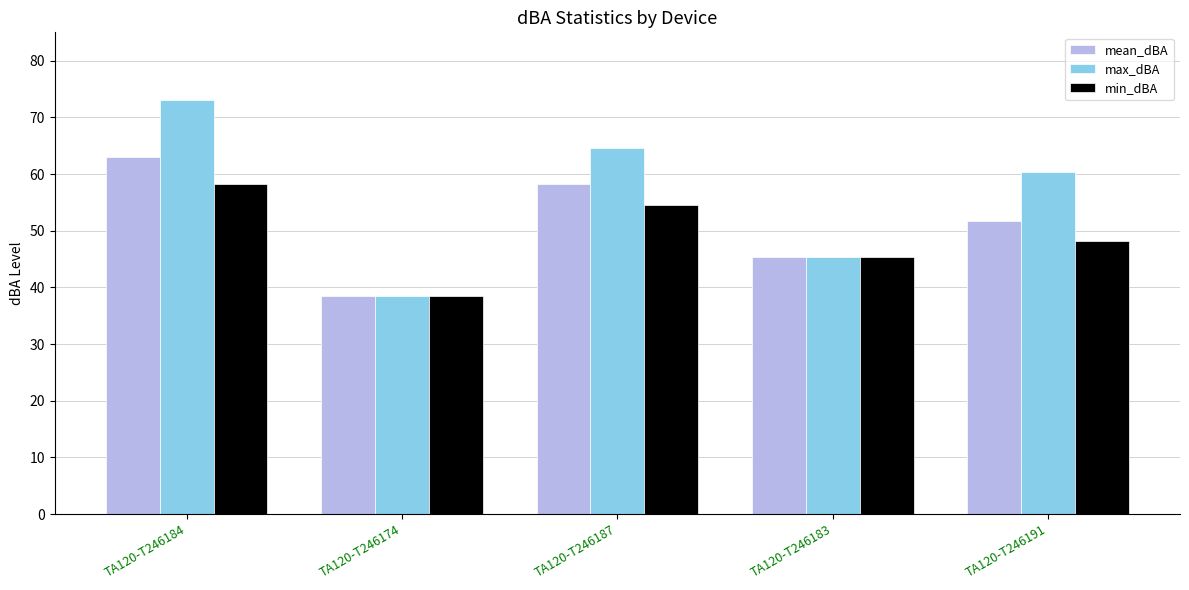

Where does the min_dBA series first go above 48?

TA120-T246184